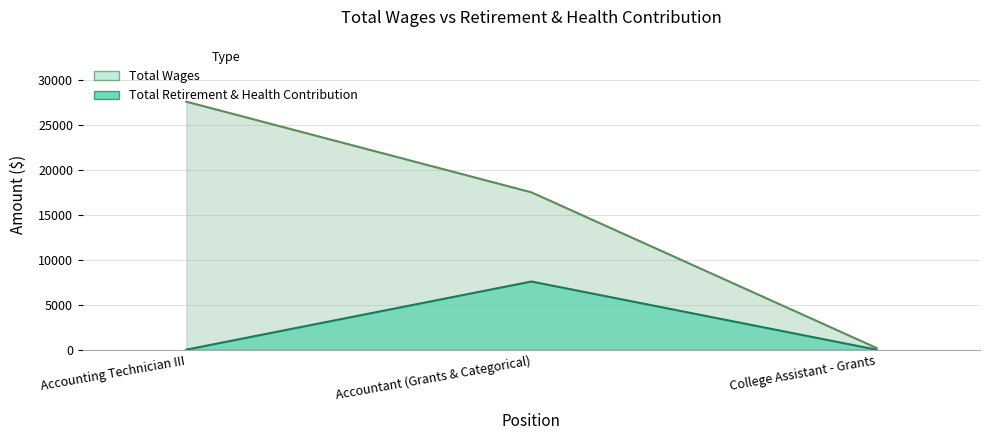

What is the difference between the maximum and minimum values?

7567